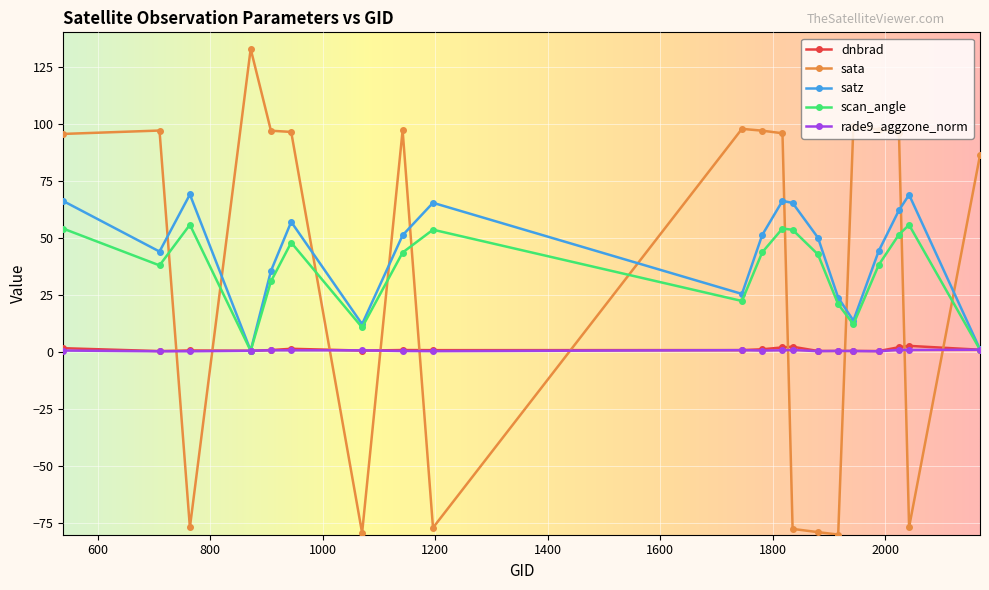

In scan_angle, how many points are lower than both neighbors (excluding endpoints)?

5